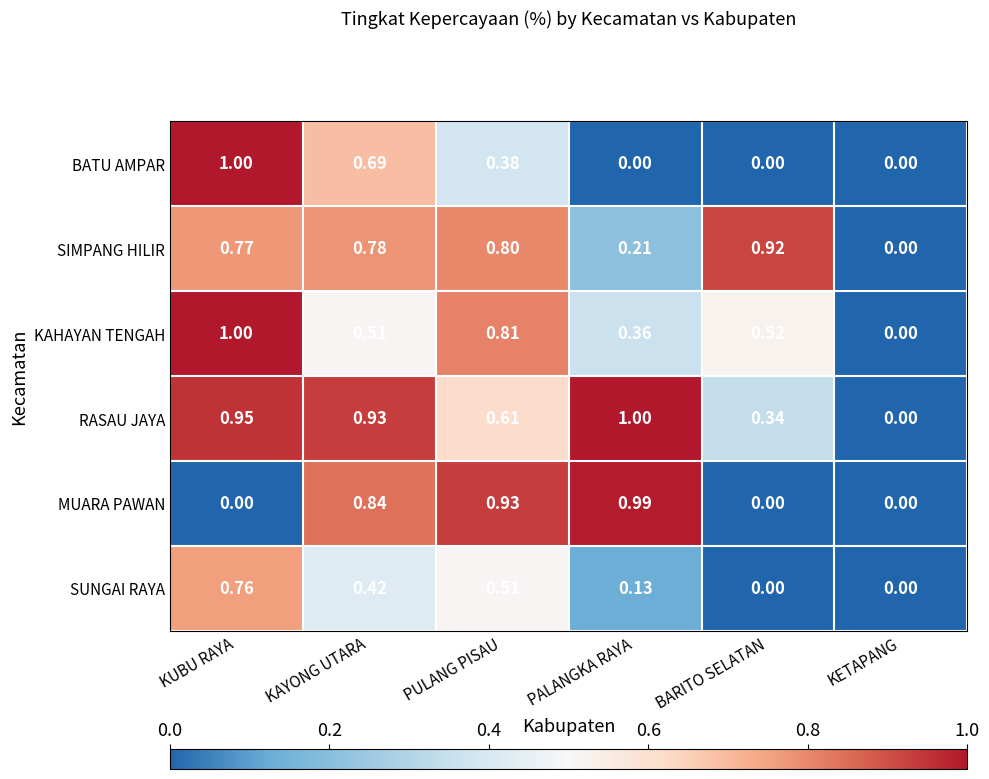

How many series are shown in this chart?

6